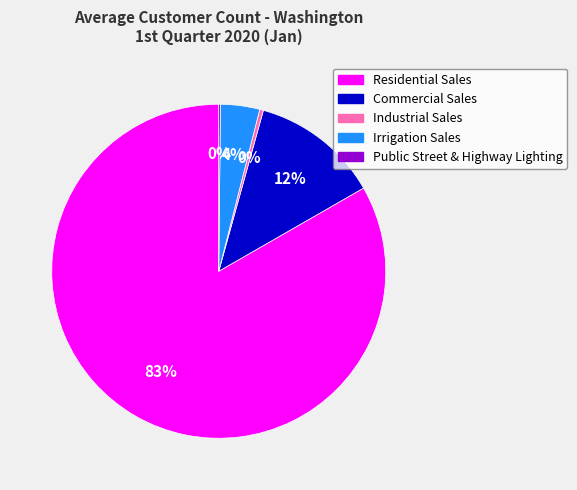

What percentage is the Irrigation Sales slice, to the nearest percent?

4%